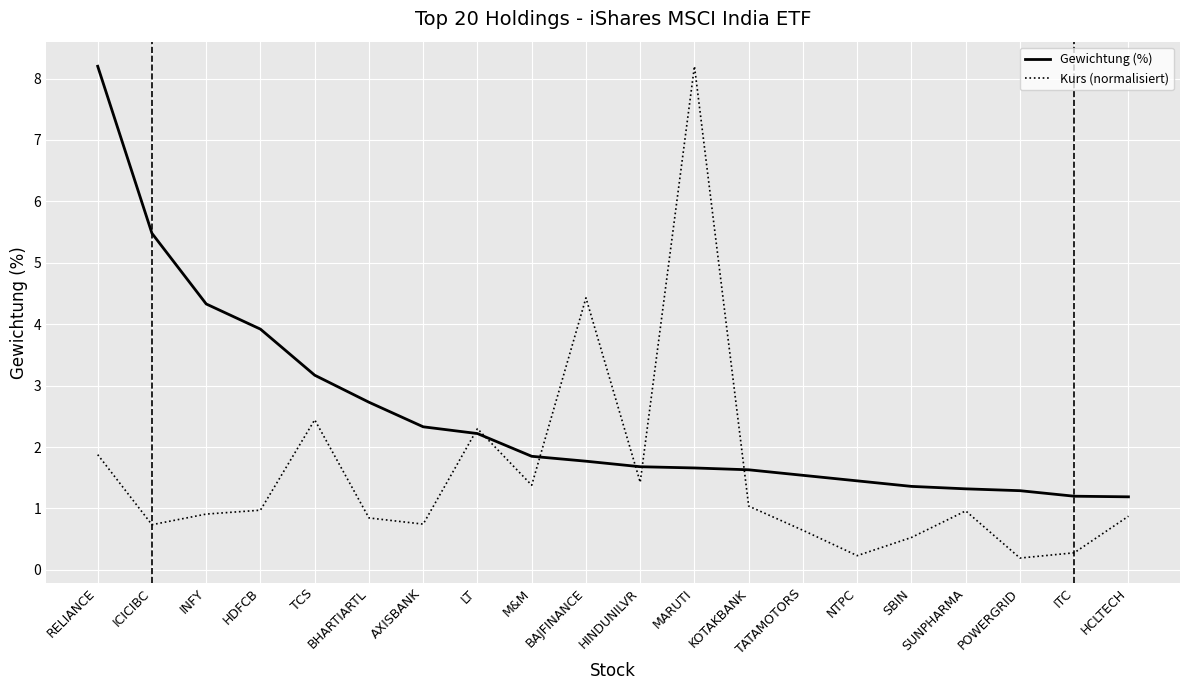

Which series has the widest spread of values?

Kurs (normalisiert)